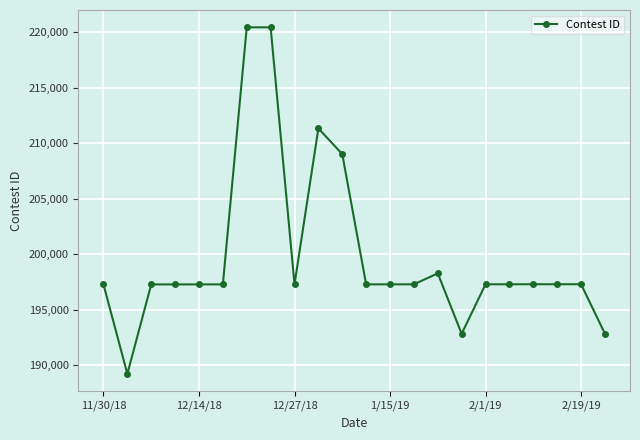

What is the value of the 9th point from the left?

197274